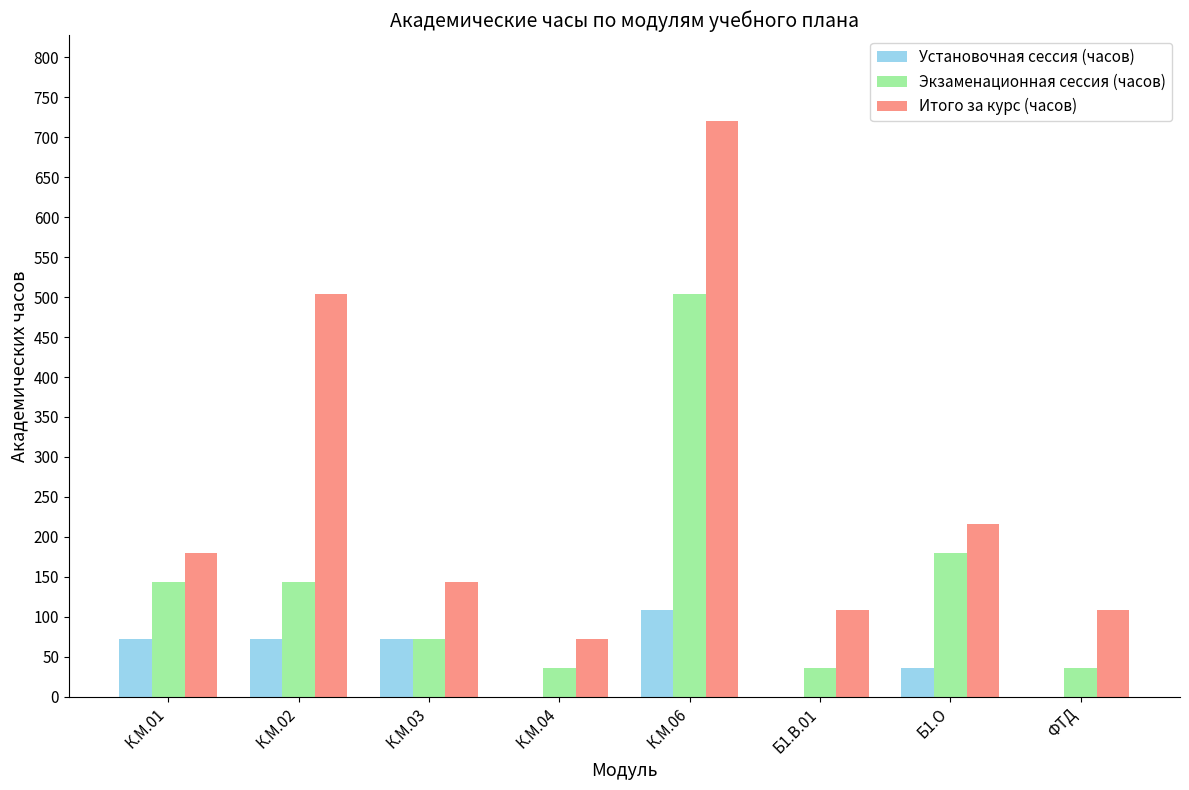

What is the maximum value for Экзаменационная сессия (часов)?

504